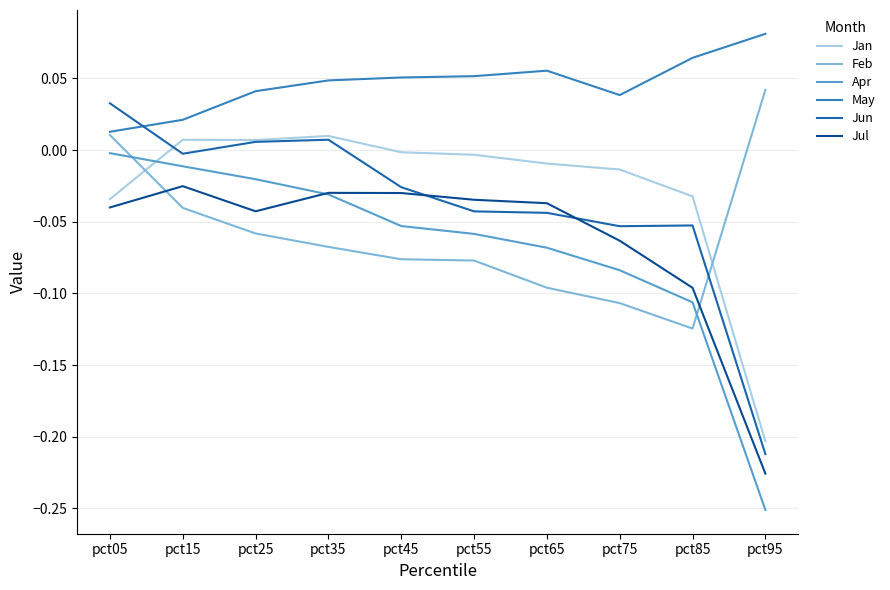

Which series has the widest spread of values?

Apr